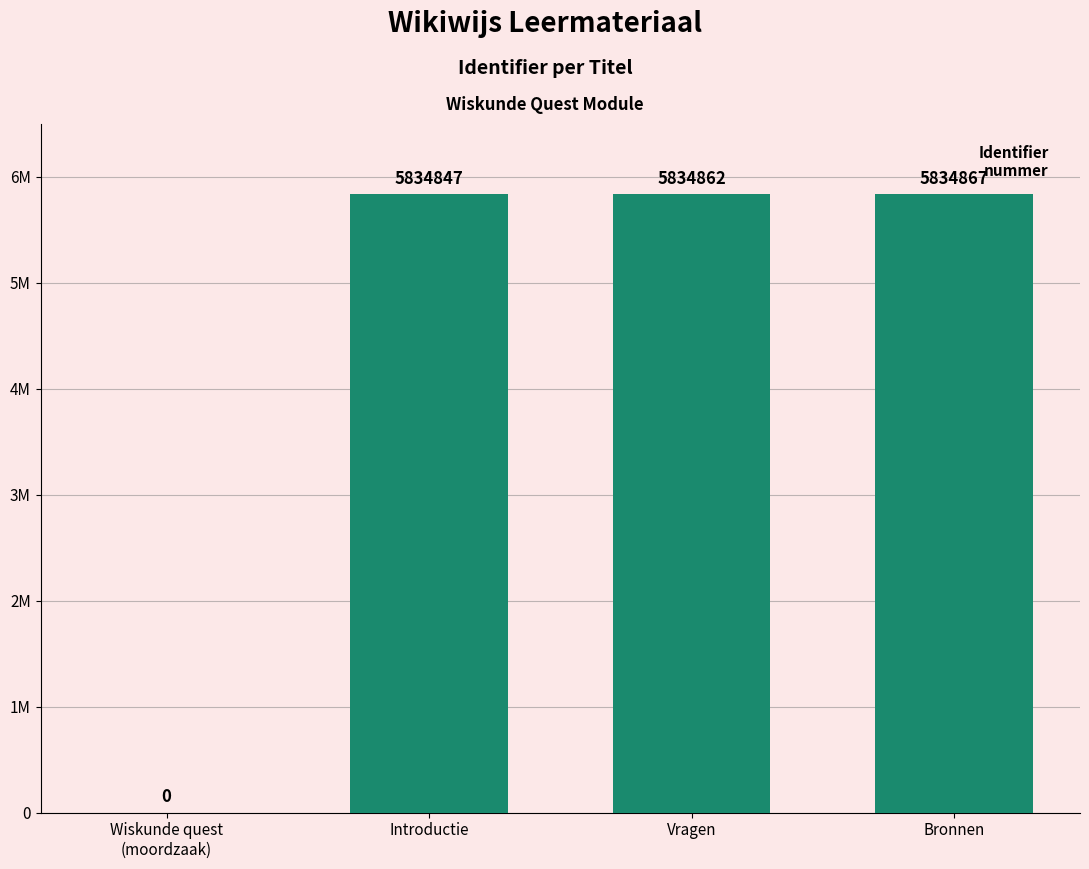

What is the change in value from Wiskunde quest
(moordzaak) to Introductie?

+5834847